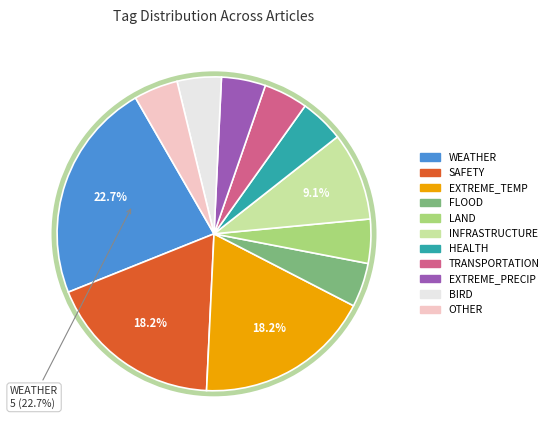

Do OTHER and BIRD together represent more than half of the pie?

No